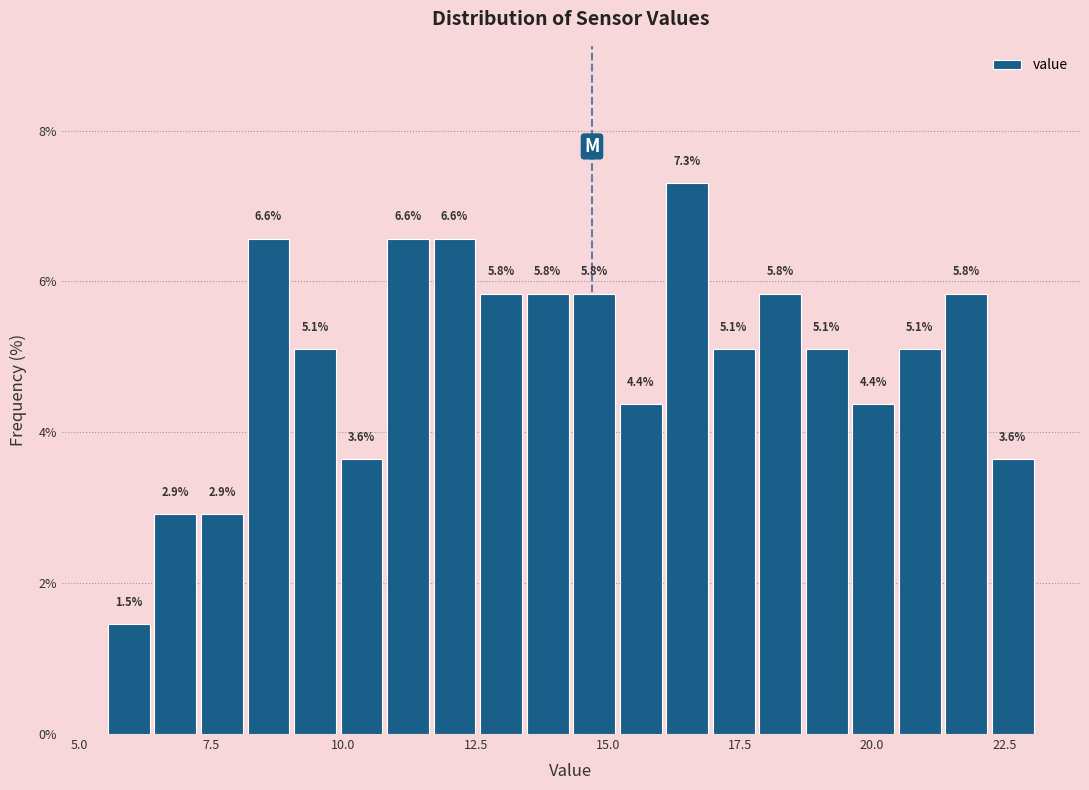

Read against the x-axis, roughly where is the centre of the tallest bar?

16.5